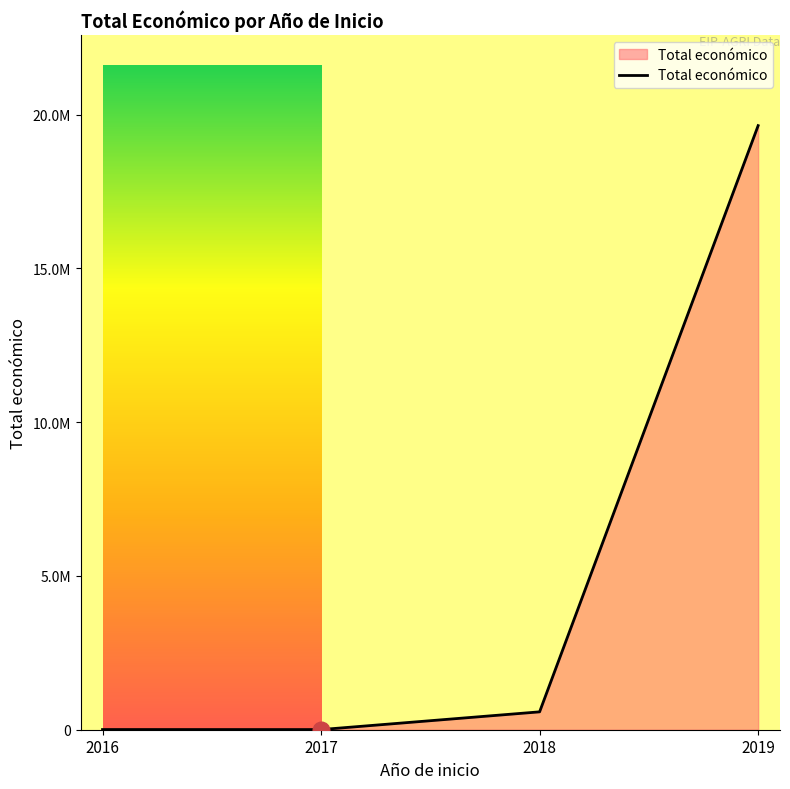

Does the chart have visible grid lines?

No